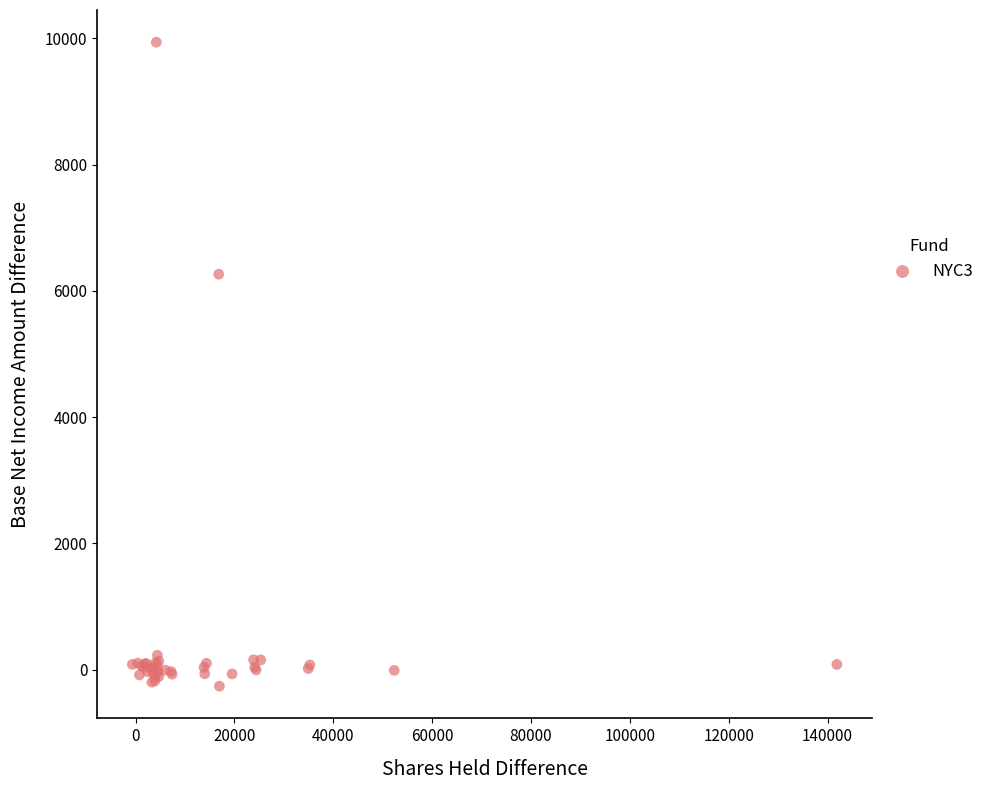

What Y value in the scatter plot is closest to 4838?

6263.5